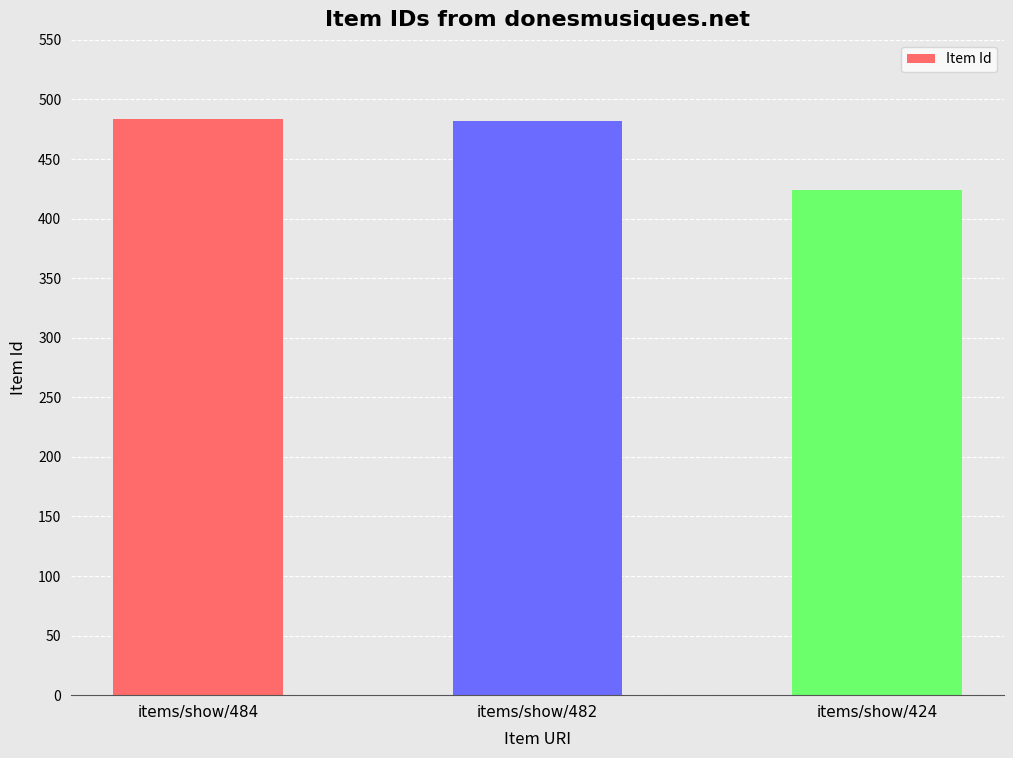

What is the change in value from items/show/482 to items/show/424?

-58